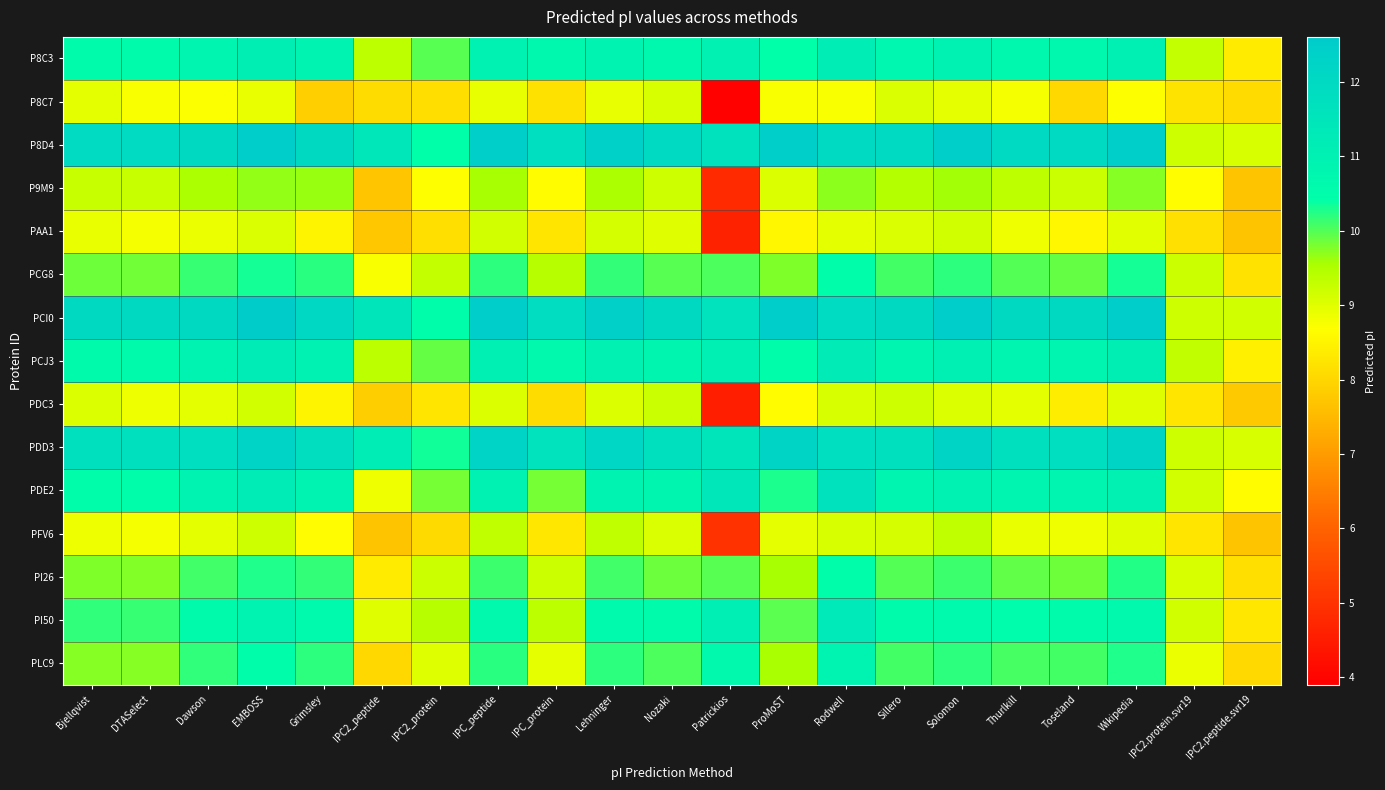

How many categories are shown in the chart?

21